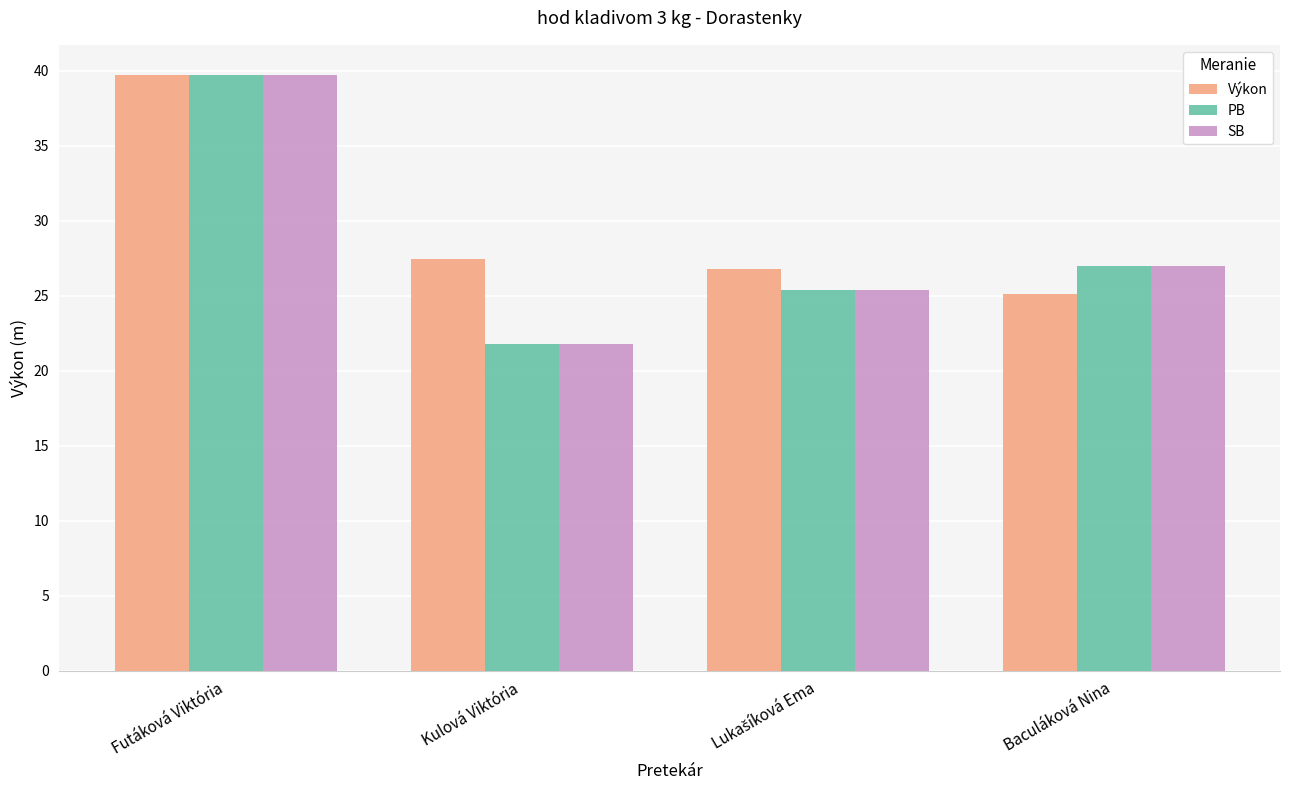

Which label corresponds to the largest value in the chart?

Futáková Viktória